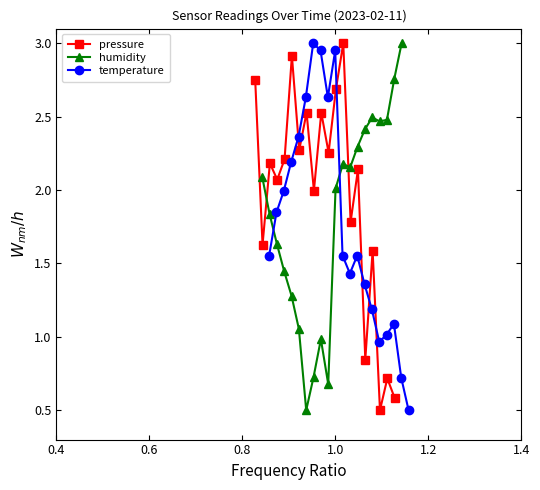

Which series has the largest total across all categories?

pressure